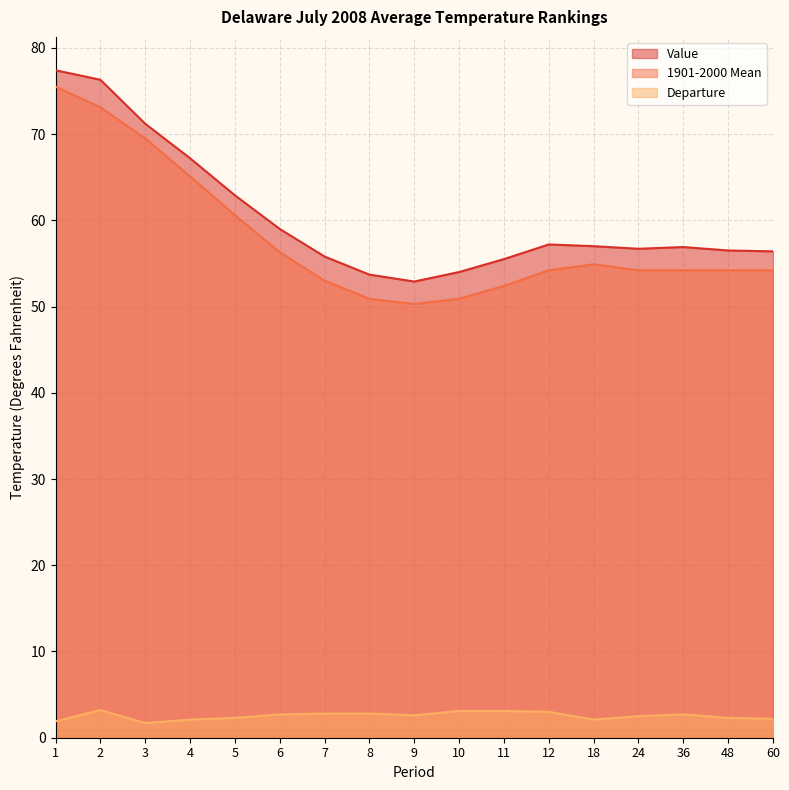

How many data points in 1901-2000 Mean are less than 54?

5